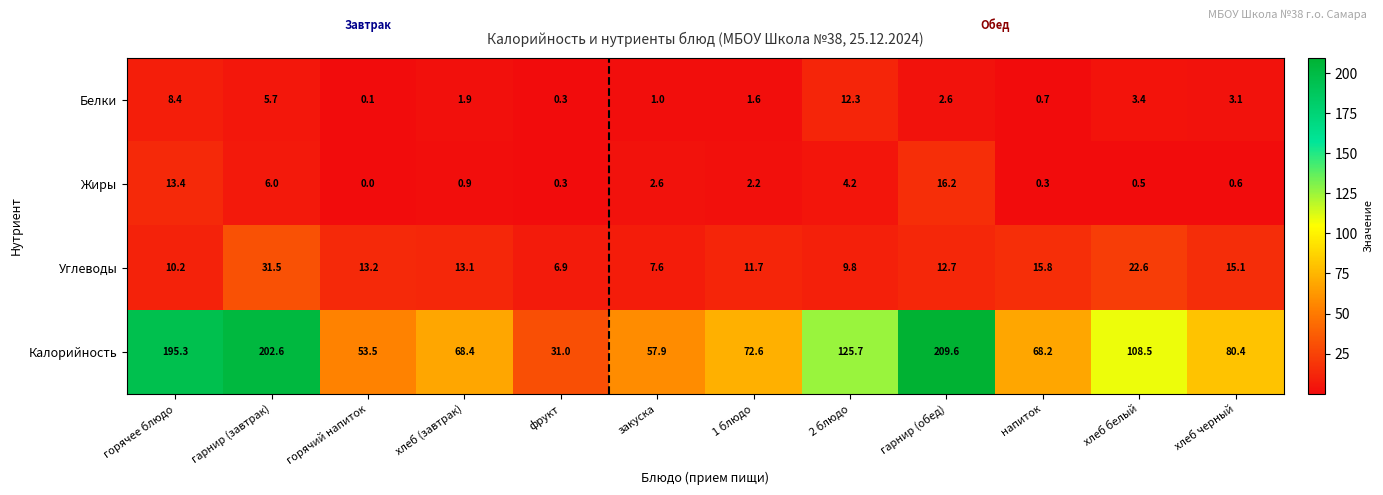

What is the difference between the second highest and minimum values in the Углеводы series?

15.7